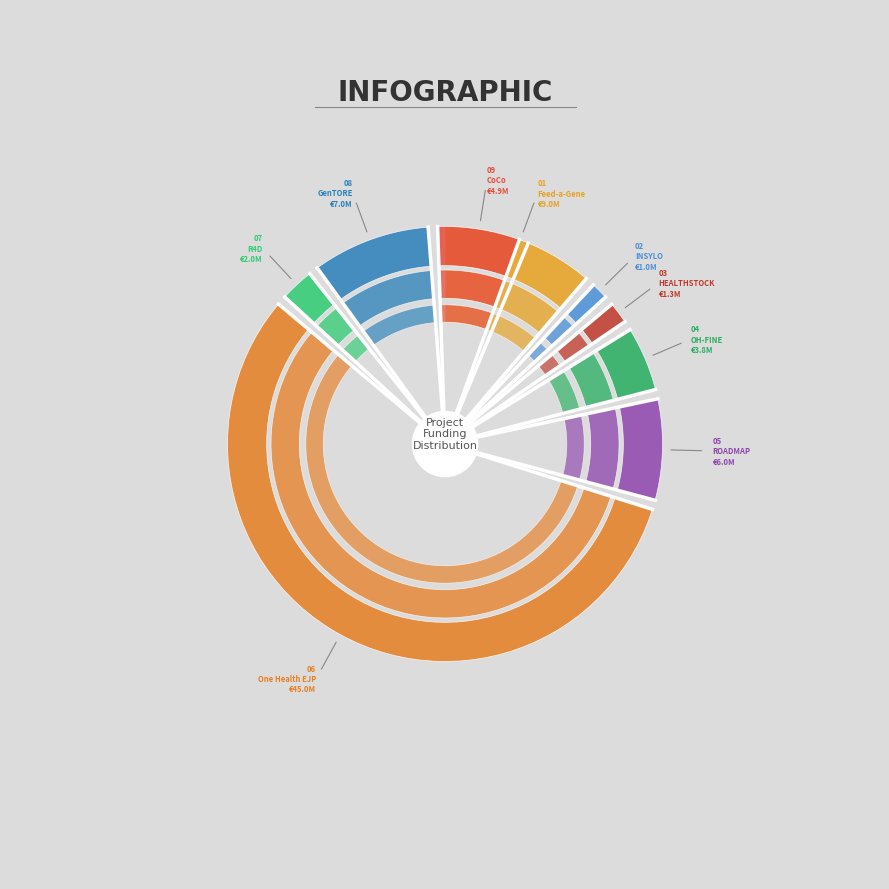

What is the majority slice?

One Health EJP